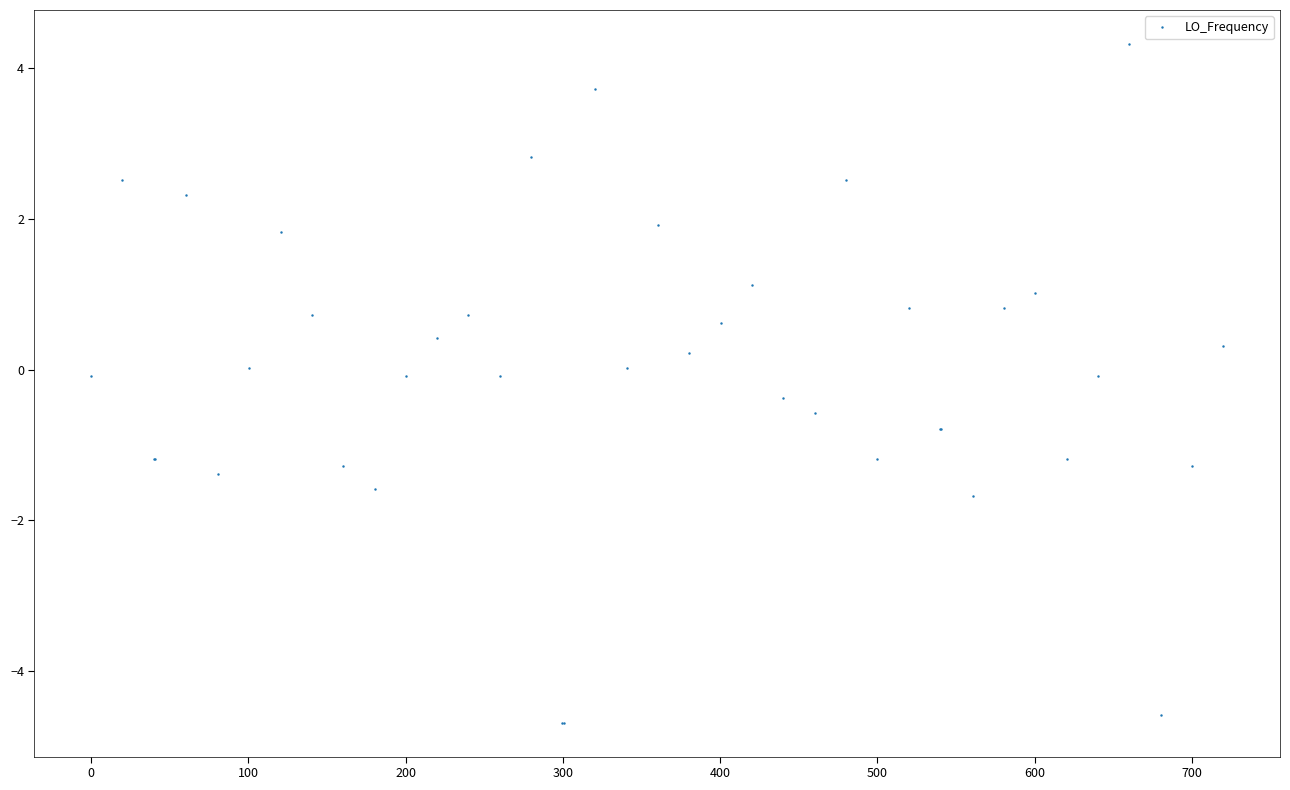

What is the difference between the maximum and minimum values?

9.0